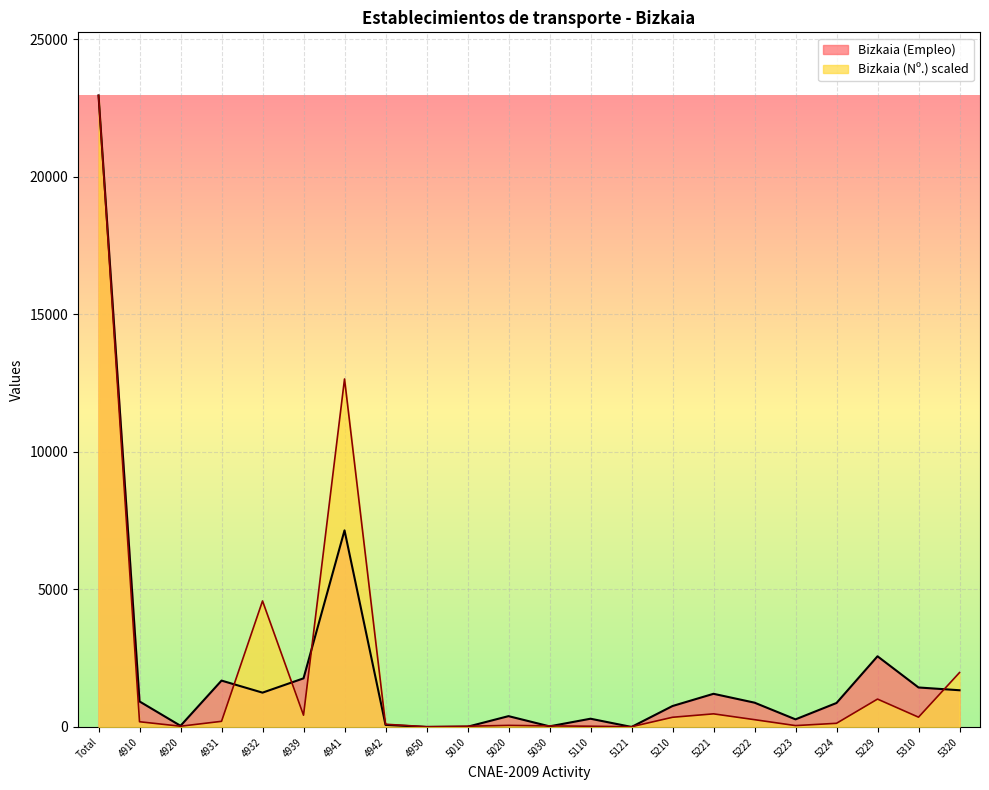

True or false: Bizkaia (Empleo) has more than 2 interior local peaks.

True